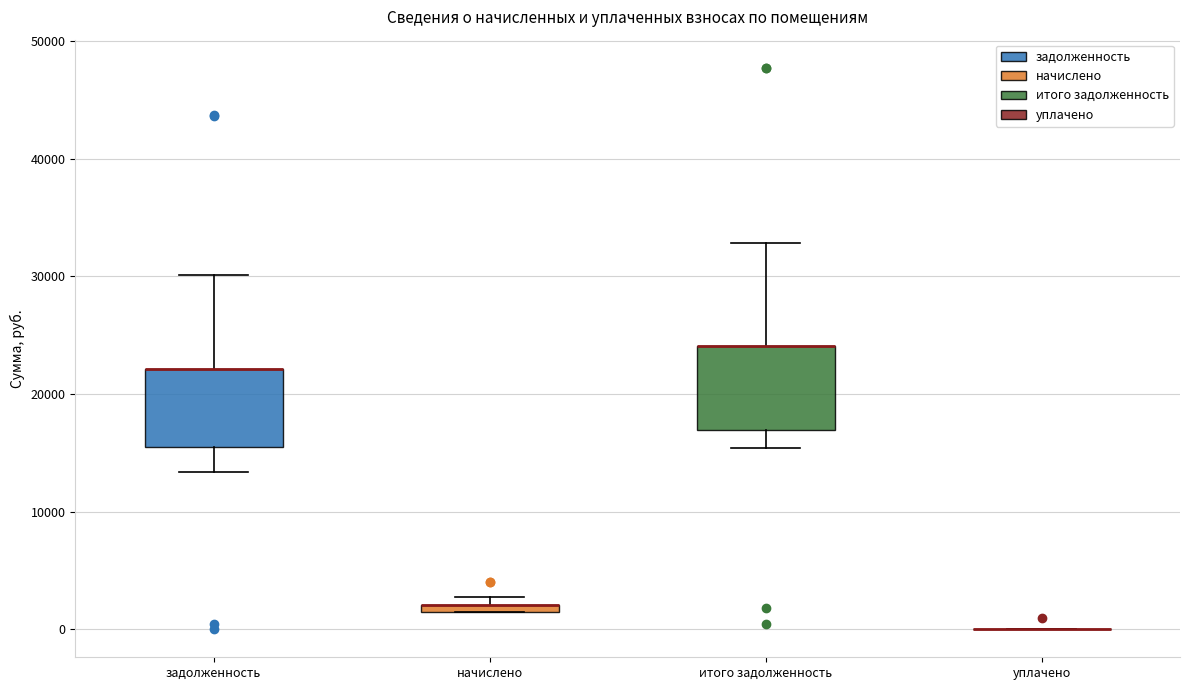

Where does the lower whisker of the box for итого задолженность end on the y-axis? The values are not printed on the chart, so give them approximately, as read against the axis.

15000